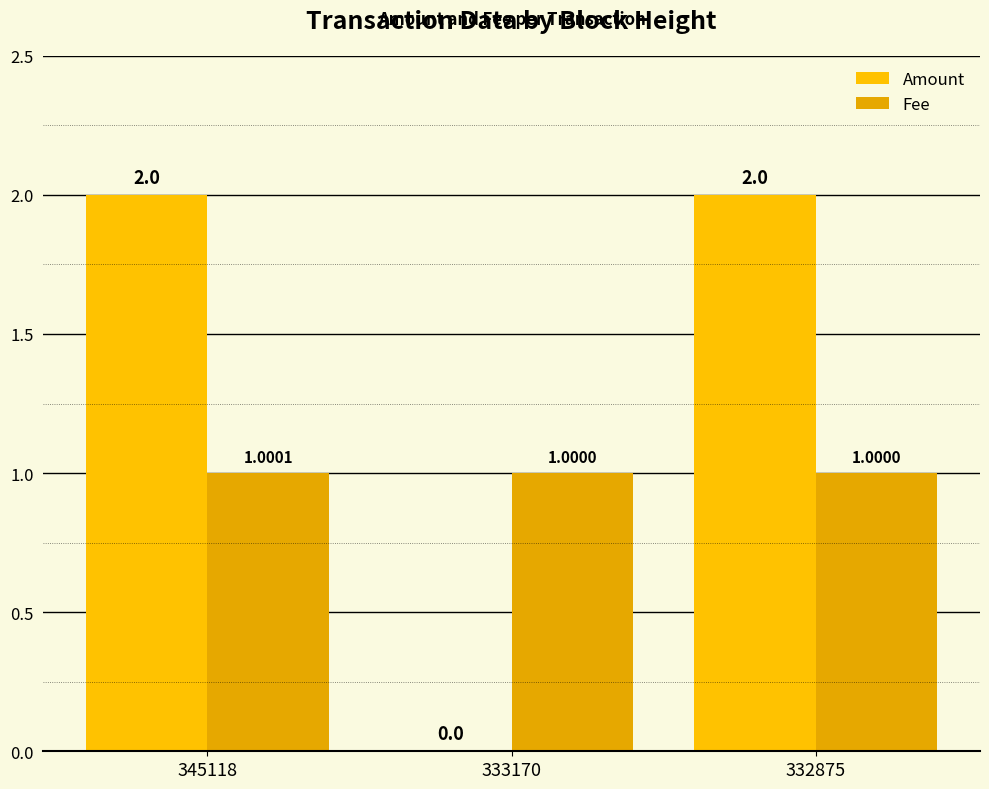

Which series has the widest spread of values?

Amount